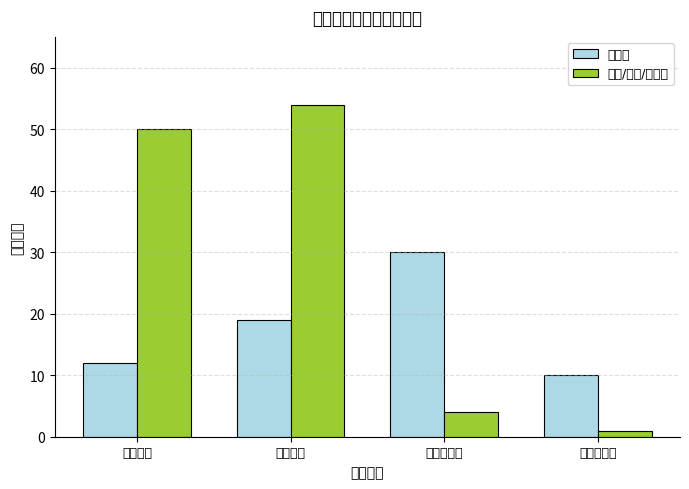

Which series has the largest range (max minus min)?

护理/技师/其他类